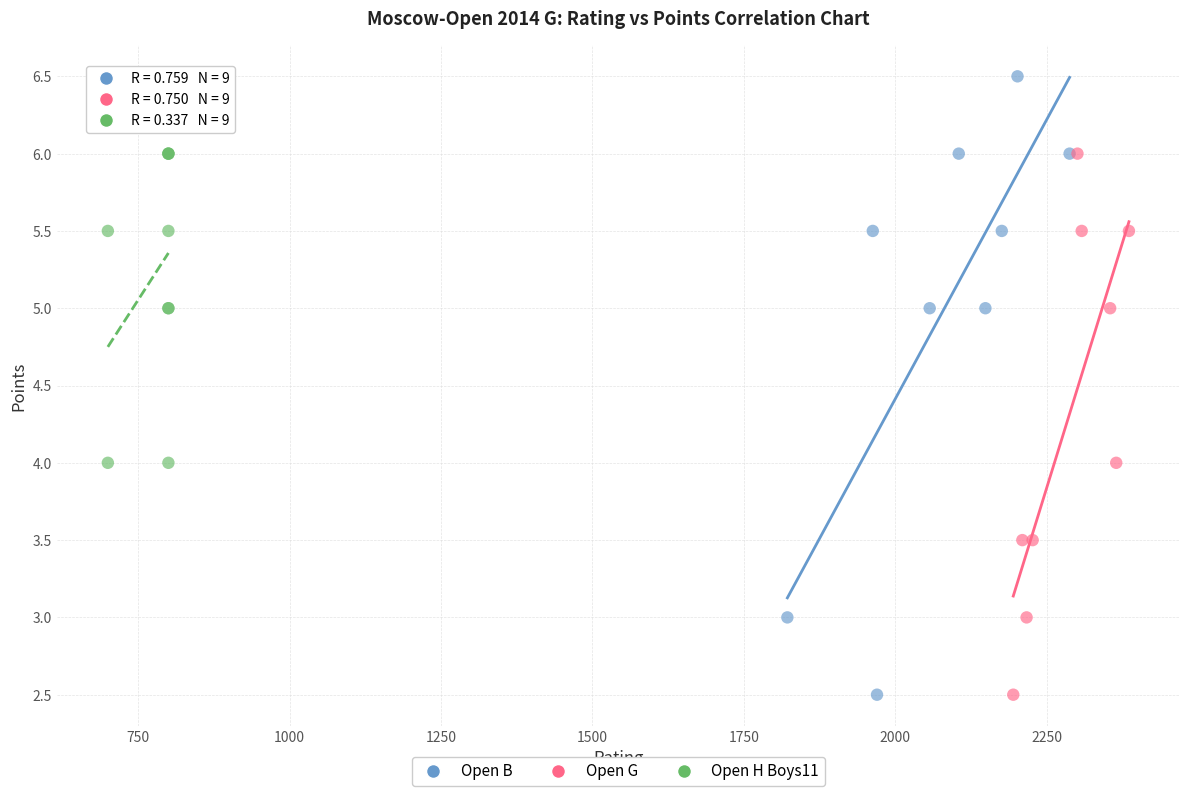

Which series has the largest Y range (max minus min)?

Open B